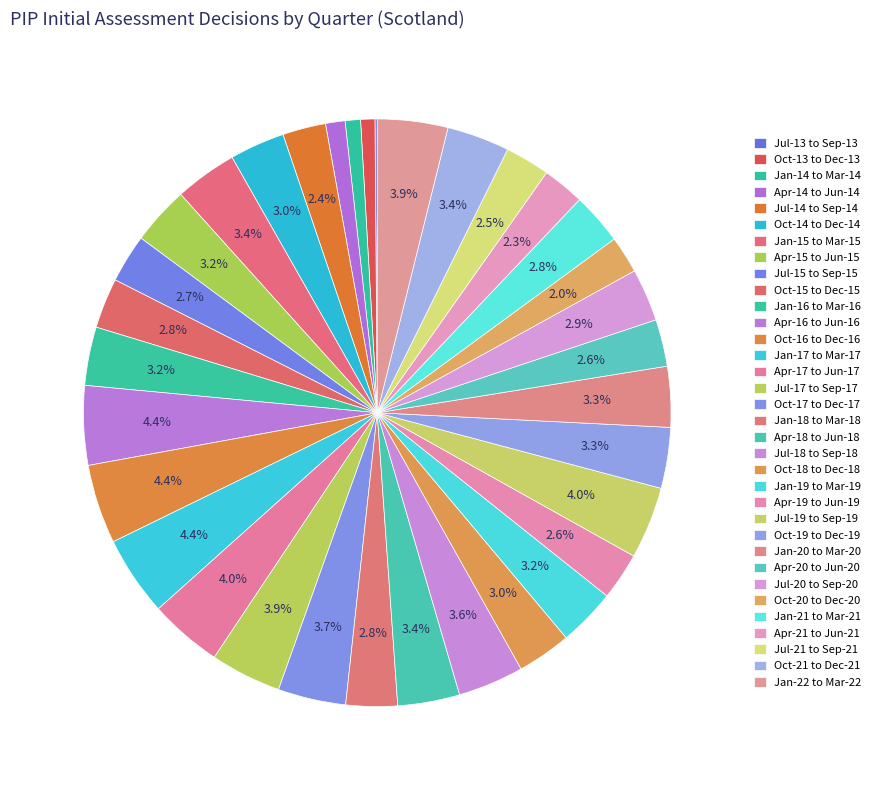

What percentage is NOT represented by Oct-19 to Dec-19?

96.7%